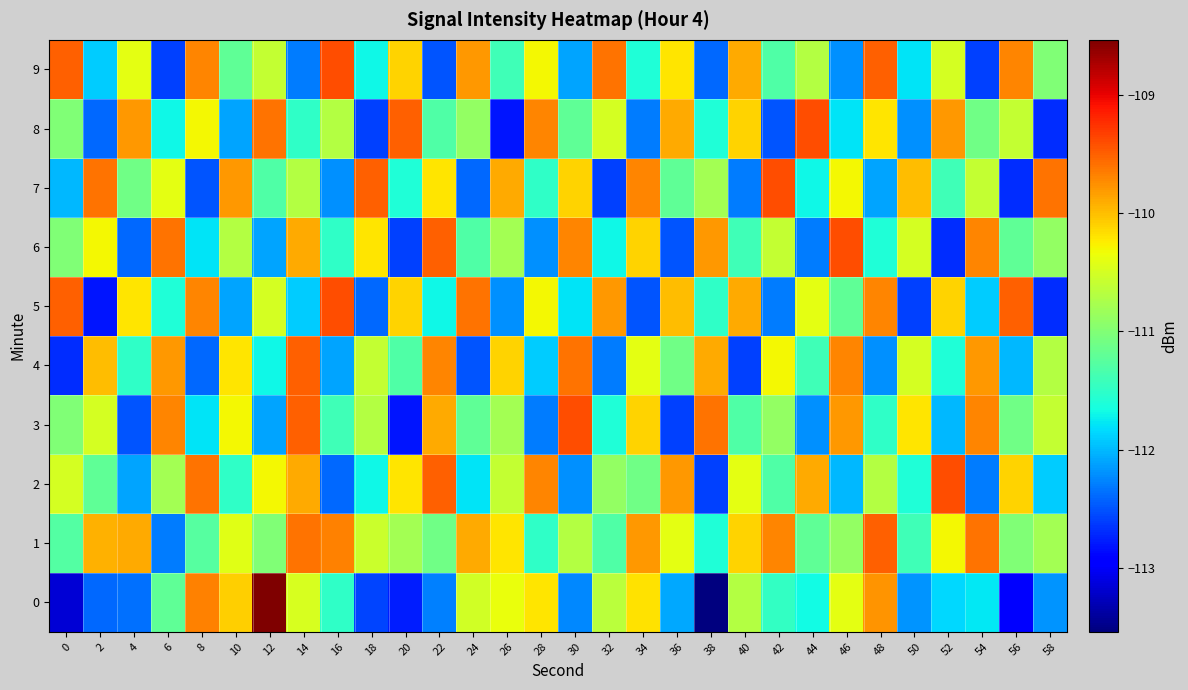

Reading right to left, list all the values displayed in this chart.

0: 58=-112.2	56=-112.9	54=-111.8	52=-111.9	50=-112.2	48=-109.8	46=-110.4	44=-111.7	42=-111.5	40=-110.7	38=-113.5	36=-112.1	34=-110.2	32=-110.7	30=-112.2	28=-110.2	26=-110.4	24=-110.5	22=-112.3	20=-112.8	18=-112.6	16=-111.5	14=-110.5	12=-108.5	10=-110.1	8=-109.7	6=-111.2	4=-112.4	2=-112.4	0=-113.2
1: 58=-110.8	56=-111.0	54=-109.6	52=-110.3	50=-111.4	48=-109.5	46=-110.9	44=-111.2	42=-109.7	40=-110.1	38=-111.6	36=-110.4	34=-109.8	32=-111.3	30=-110.7	28=-111.5	26=-110.2	24=-109.9	22=-111.1	20=-110.8	18=-110.6	16=-109.7	14=-109.6	12=-111.0	10=-110.4	8=-111.3	6=-112.3	4=-109.9	2=-109.9	0=-111.3
2: 58=-111.9	56=-110.1	54=-112.3	52=-109.4	50=-111.6	48=-110.7	46=-112.0	44=-109.9	42=-111.3	40=-110.4	38=-112.6	36=-109.8	34=-111.1	32=-110.9	30=-112.2	28=-109.7	26=-110.6	24=-111.8	22=-109.5	20=-110.2	18=-111.7	16=-112.4	14=-109.9	12=-110.3	10=-111.5	8=-109.6	6=-110.8	4=-112.1	2=-111.2	0=-110.5
3: 58=-110.6	56=-111.1	54=-109.7	52=-112.0	50=-110.2	48=-111.5	46=-109.8	44=-112.2	42=-110.9	40=-111.3	38=-109.6	36=-112.6	34=-110.1	32=-111.6	30=-109.4	28=-112.3	26=-110.8	24=-111.2	22=-109.9	20=-112.8	18=-110.7	16=-111.4	14=-109.5	12=-112.1	10=-110.3	8=-111.8	6=-109.7	4=-112.5	2=-110.5	0=-111.0
4: 58=-110.7	56=-112.0	54=-109.8	52=-111.6	50=-110.5	48=-112.2	46=-109.7	44=-111.4	42=-110.3	40=-112.6	38=-109.9	36=-111.1	34=-110.4	32=-112.3	30=-109.6	28=-111.9	26=-110.1	24=-112.5	22=-109.7	20=-111.3	18=-110.6	16=-112.1	14=-109.5	12=-111.7	10=-110.2	8=-112.4	6=-109.8	4=-111.5	2=-110.0	0=-112.7
5: 58=-112.7	56=-109.5	54=-111.9	52=-110.1	50=-112.6	48=-109.7	46=-111.2	44=-110.4	42=-112.3	40=-109.9	38=-111.5	36=-110.0	34=-112.5	32=-109.8	30=-111.8	28=-110.3	26=-112.2	24=-109.6	22=-111.7	20=-110.1	18=-112.4	16=-109.4	14=-111.9	12=-110.5	10=-112.1	8=-109.7	6=-111.6	4=-110.2	2=-112.8	0=-109.5
6: 58=-110.9	56=-111.2	54=-109.7	52=-112.7	50=-110.5	48=-111.6	46=-109.4	44=-112.3	42=-110.6	40=-111.4	38=-109.8	36=-112.5	34=-110.1	32=-111.7	30=-109.7	28=-112.2	26=-110.8	24=-111.3	22=-109.5	20=-112.6	18=-110.2	16=-111.5	14=-109.9	12=-112.1	10=-110.7	8=-111.8	6=-109.6	4=-112.4	2=-110.3	0=-111.0
7: 58=-109.6	56=-112.7	54=-110.6	52=-111.4	50=-110.0	48=-112.1	46=-110.3	44=-111.7	42=-109.4	40=-112.3	38=-110.8	36=-111.2	34=-109.7	32=-112.6	30=-110.1	28=-111.5	26=-109.9	24=-112.4	22=-110.2	20=-111.6	18=-109.5	16=-112.2	14=-110.7	12=-111.3	10=-109.8	8=-112.5	6=-110.4	4=-111.1	2=-109.6	0=-112.0
8: 58=-112.7	56=-110.6	54=-111.1	52=-109.8	50=-112.2	48=-110.2	46=-111.8	44=-109.4	42=-112.5	40=-110.1	38=-111.6	36=-109.9	34=-112.3	32=-110.5	30=-111.2	28=-109.7	26=-112.8	24=-110.9	22=-111.3	20=-109.5	18=-112.6	16=-110.7	14=-111.5	12=-109.6	10=-112.1	8=-110.3	6=-111.7	4=-109.8	2=-112.4	0=-111.0
9: 58=-111.0	56=-109.7	54=-112.6	52=-110.5	50=-111.8	48=-109.5	46=-112.2	44=-110.7	42=-111.3	40=-109.9	38=-112.4	36=-110.2	34=-111.6	32=-109.6	30=-112.1	28=-110.3	26=-111.4	24=-109.8	22=-112.5	20=-110.1	18=-111.7	16=-109.4	14=-112.3	12=-110.6	10=-111.2	8=-109.7	6=-112.6	4=-110.4	2=-111.9	0=-109.5